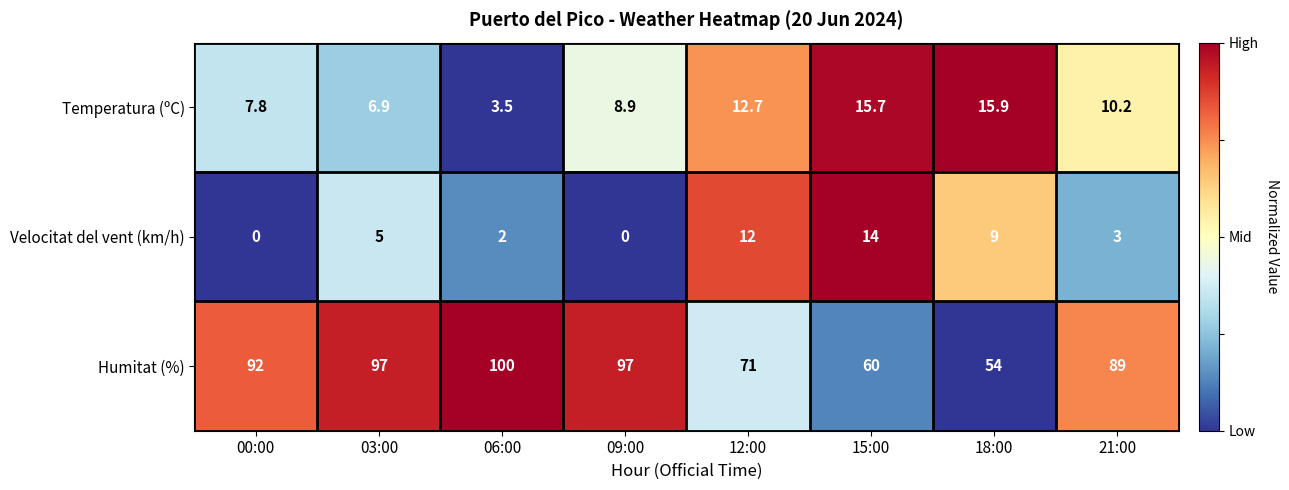

The Velocitat del vent (km/h) series shows 13.0 at 18:00. True or false?

False